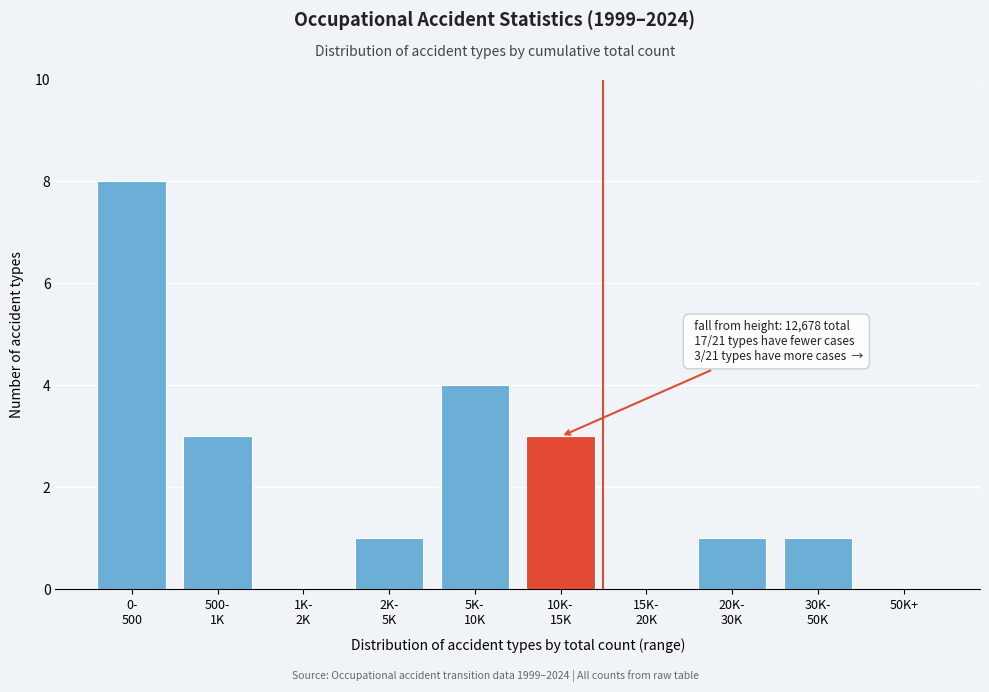

The chart shows a value of 0 at 50K+. True or false?

True